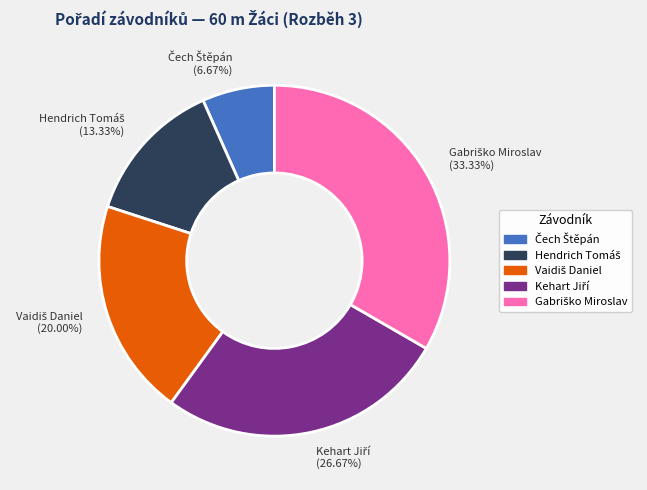

Does any single category account for the majority?

No